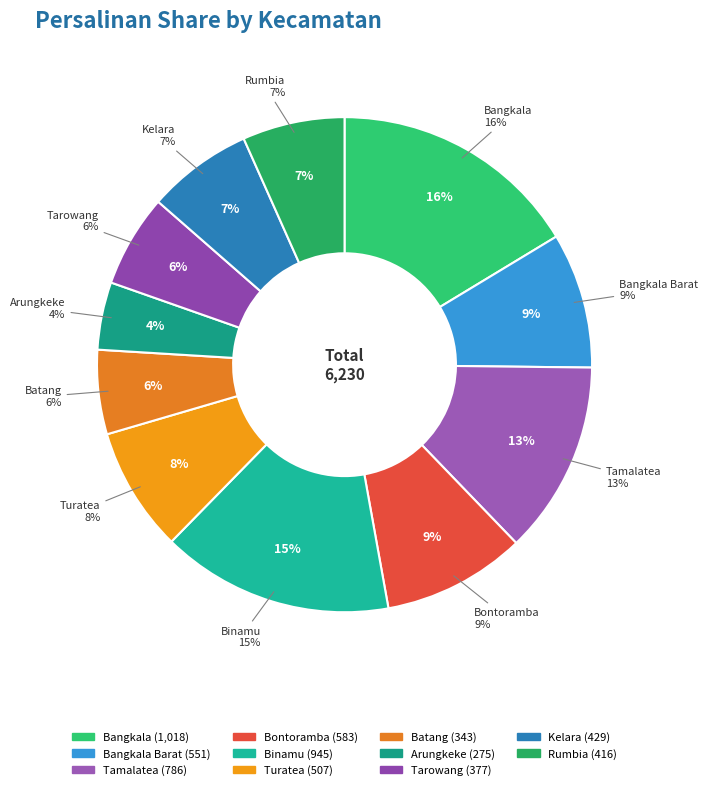

Is Kelara the majority of the pie?

No